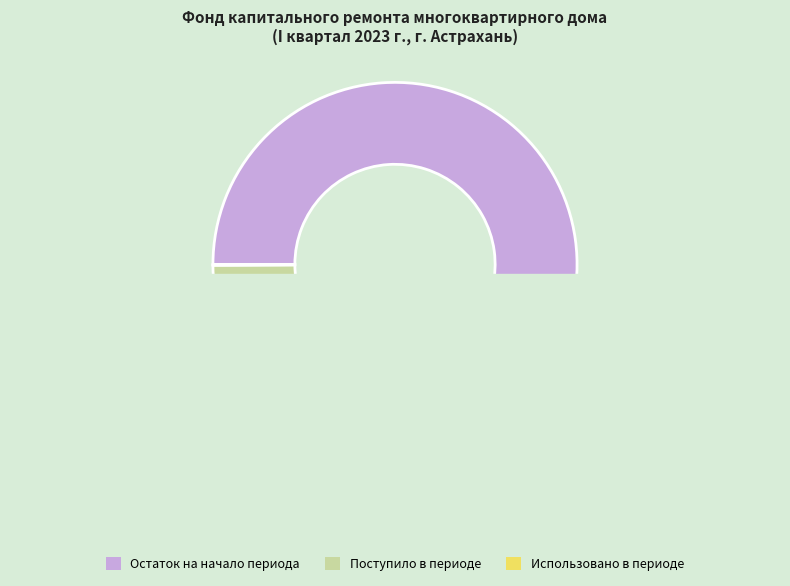

What is the smallest slice in the pie chart?

Использовано